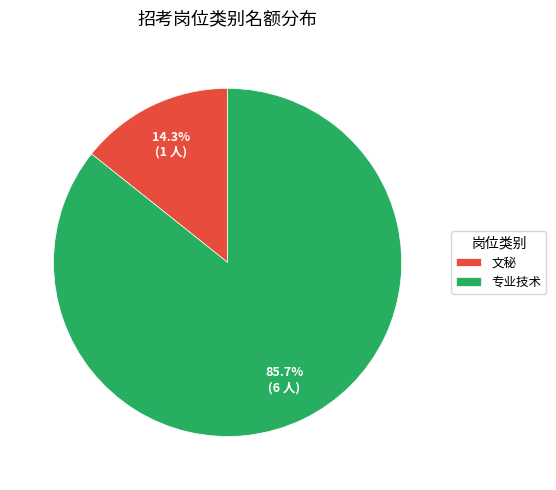

What portion of the pie excludes 专业技术?

14.3%